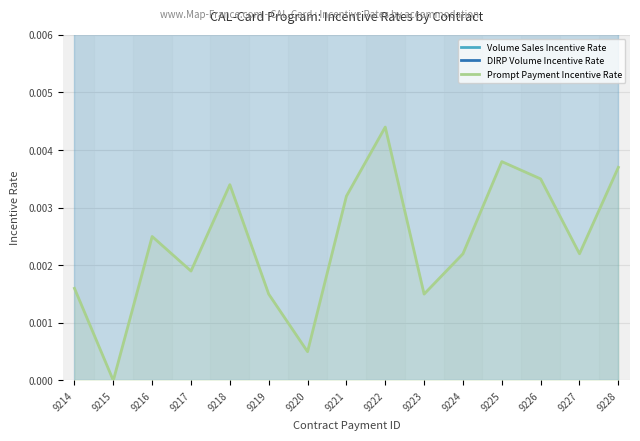

Is it true that Prompt Payment Incentive Rate equals 0.0 at 9224?

False